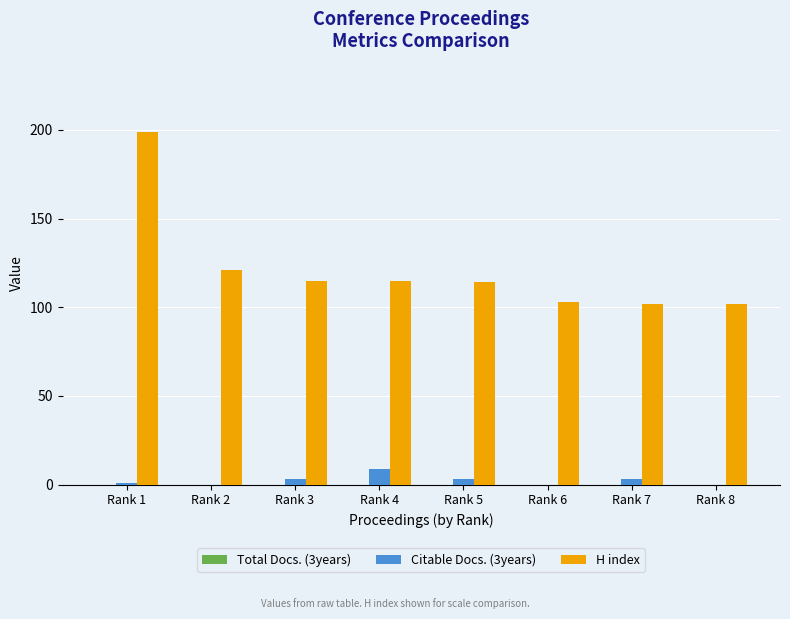

What is the total value across all series at Rank 6?

103